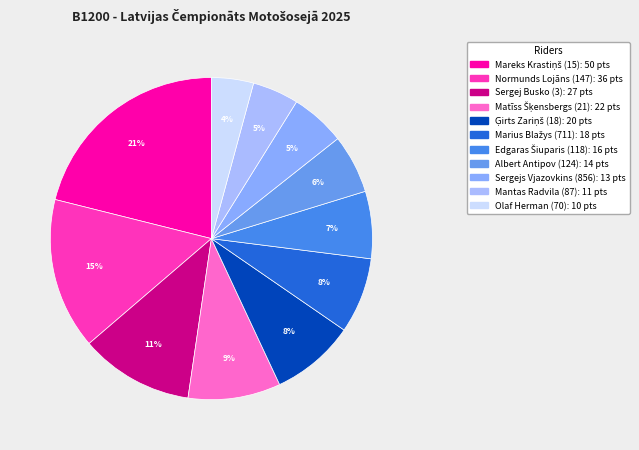

What is the total percentage of Sergejs Vjazovkins (856) and Edgaras Šiuparis (118)?

12.2%